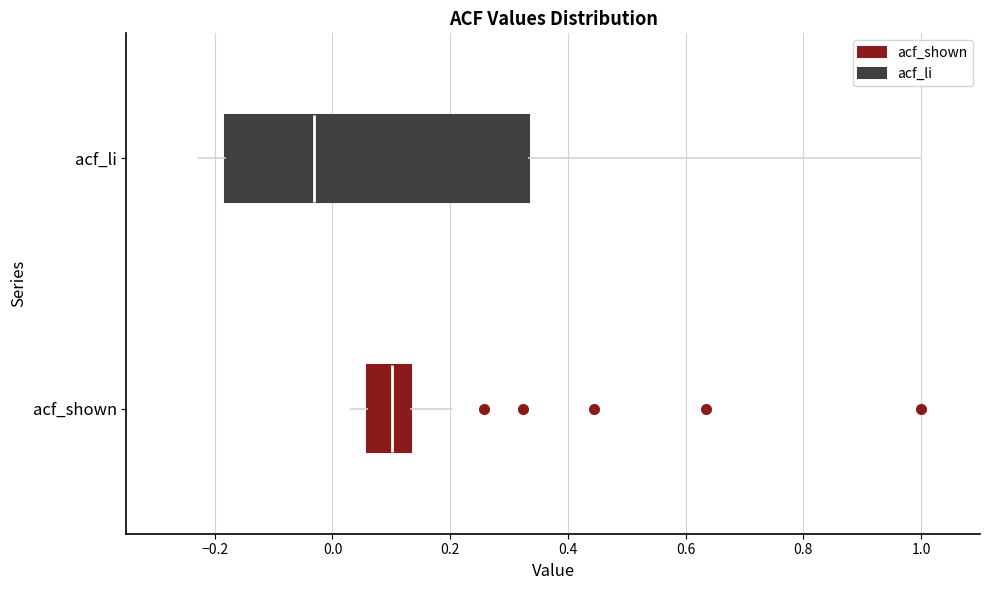

Where is the left edge of the box for acf_shown on the x-axis? The values are not printed on the chart, so give them approximately, as read against the axis.

0.06